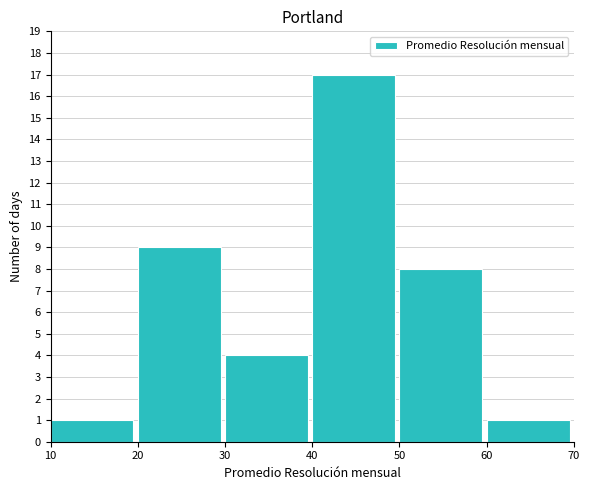

Reading left to right, list every bar in this chart as the range it spans on the x-axis followed by its height. The values are not printed on the chart, so give them approximately, as read against the axis.

10 to 20: 1
20 to 30: 9
30 to 40: 4
40 to 50: 17
50 to 60: 8
60 to 70: 1